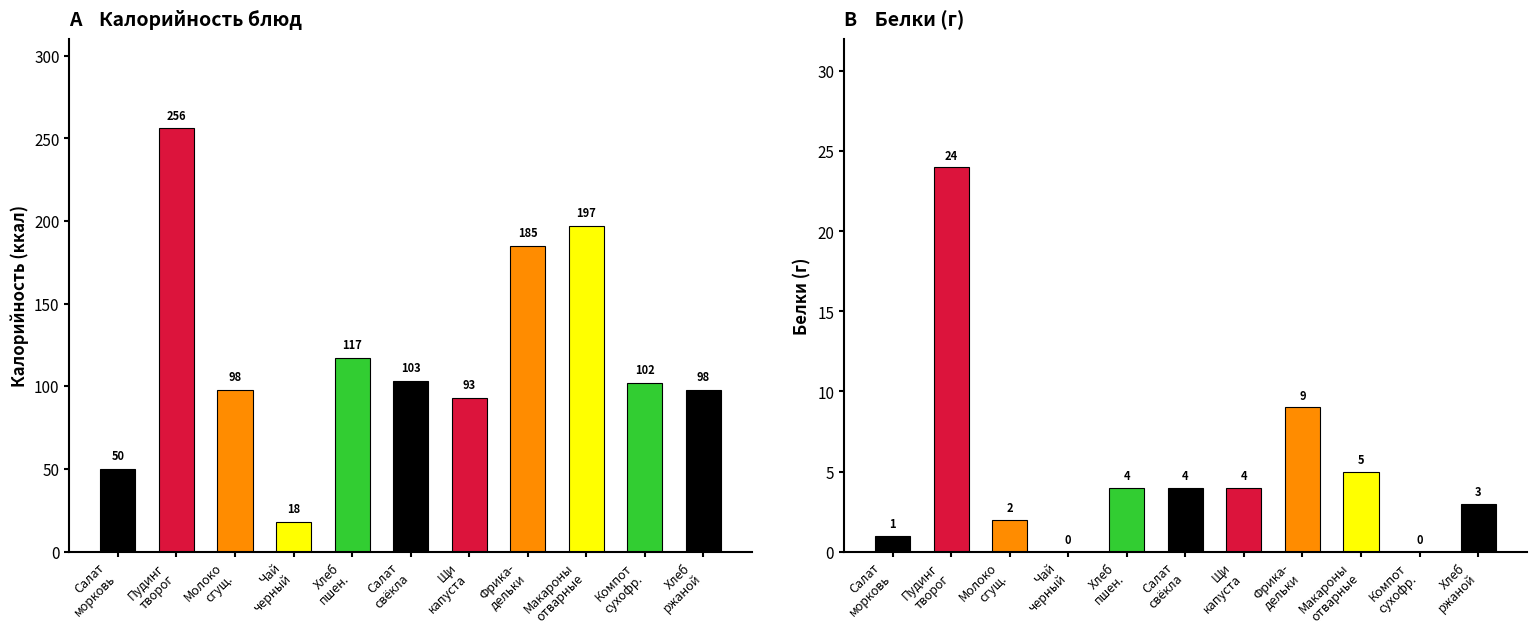

What is the sum of the Белки values at Щи из свежей капусты с картофелем and Макароны отварные?

9